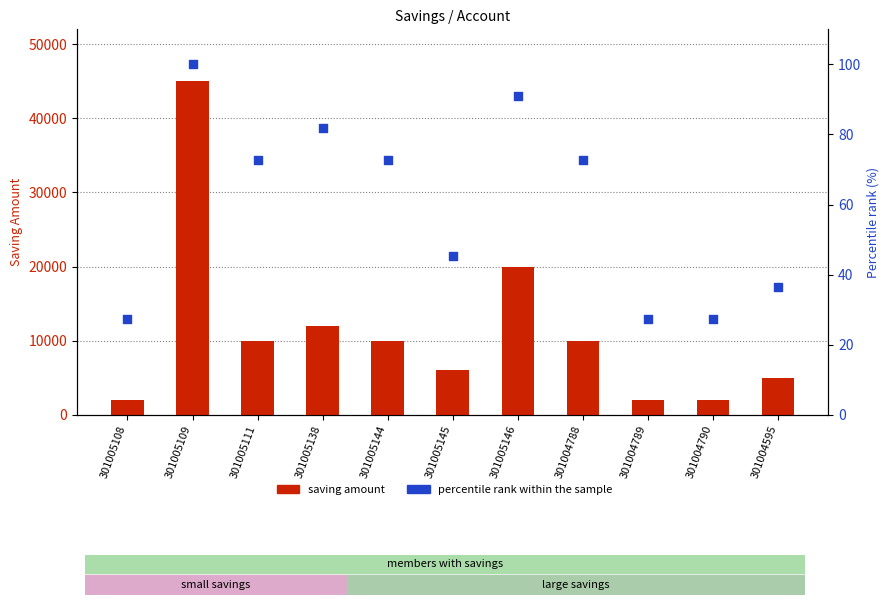

What is the total value across all series at 301004788?

10072.7